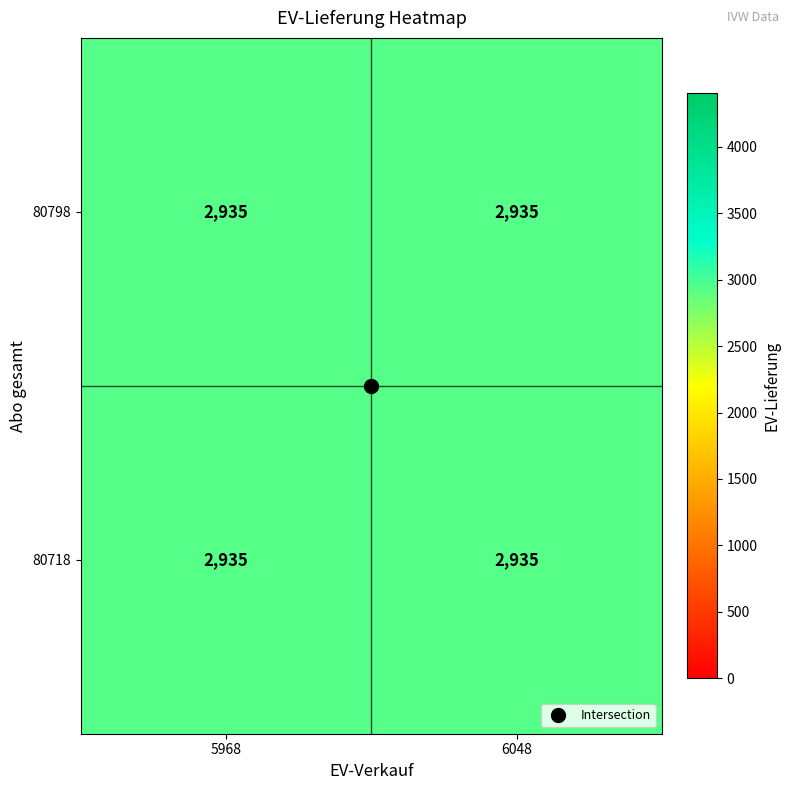

Rank the series by their average value, from lowest to highest.

80798, 80718